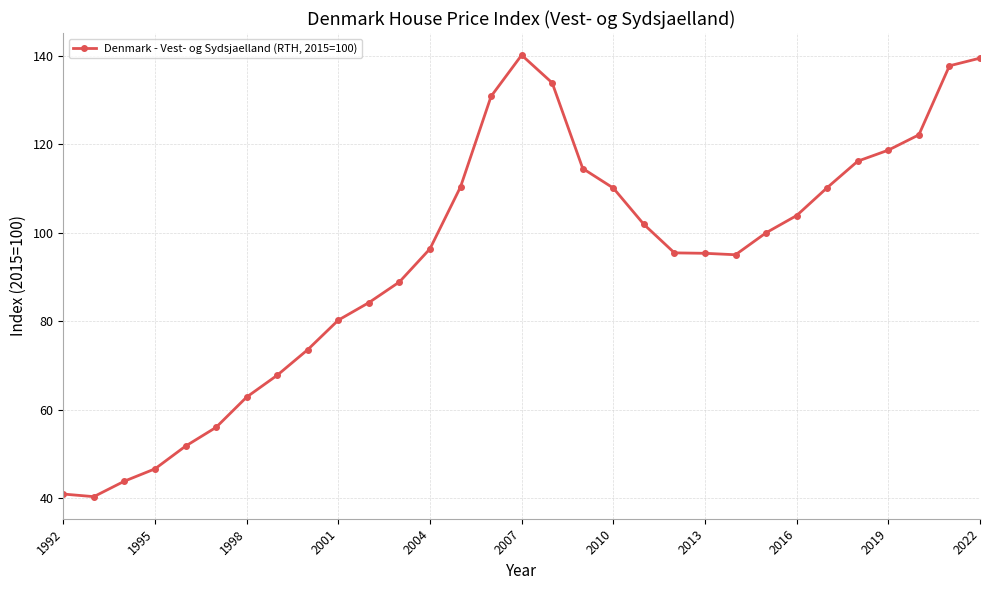

What is the value of the 29th point from the left?

122.1